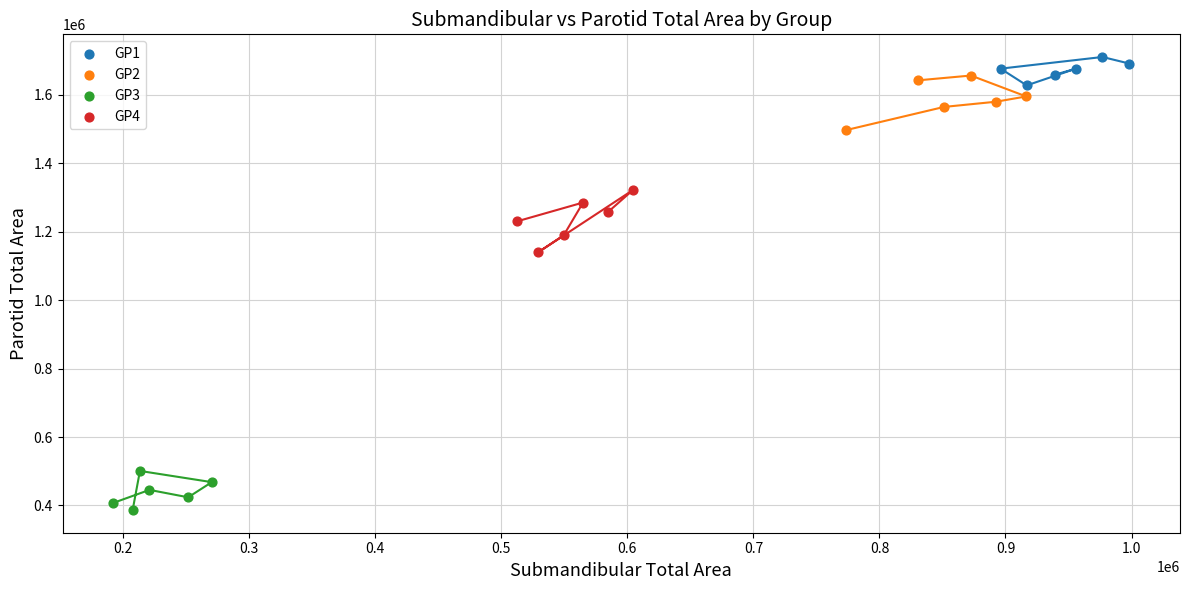

Which series contains the lowest Y value?

GP3